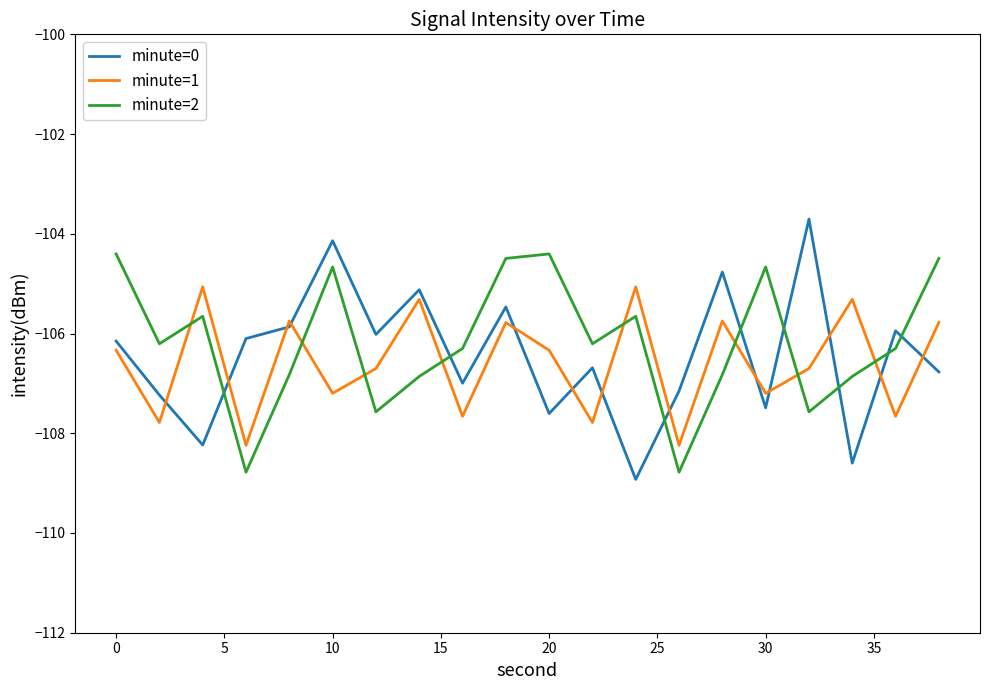

True or false: minute=1 and minute=2 cross at least once.

True